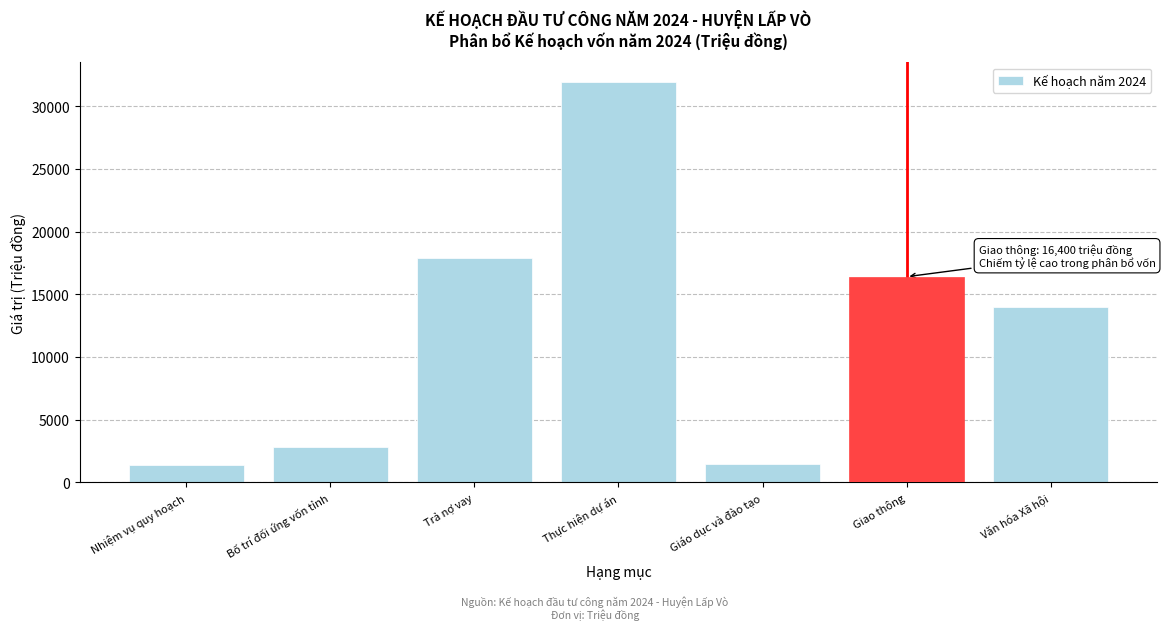

Which category has the highest value across all series?

Thực hiện dự án